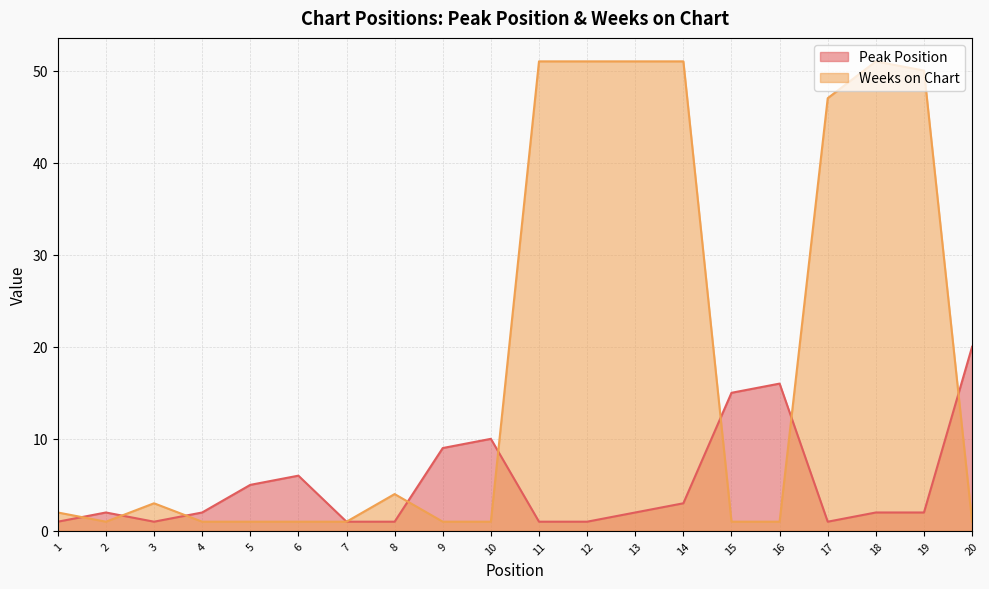

Rank the categories by Weeks on Chart value from lowest to highest.

2, 4, 5, 6, 7, 9, 10, 15, 16, 20, 1, 3, 8, 17, 19, 11, 12, 13, 14, 18